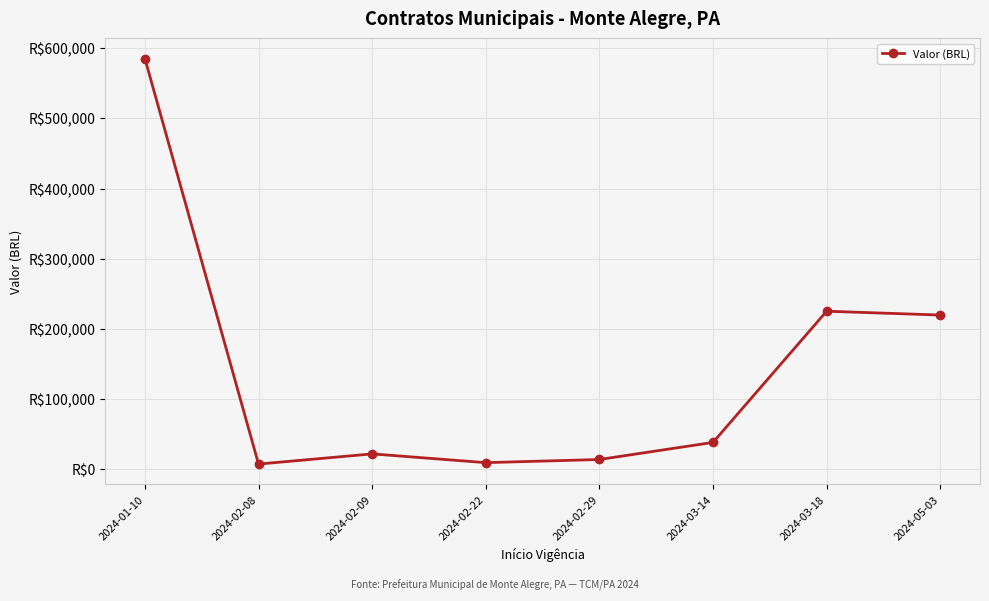

What is the change in value from 2024-01-10 to 2024-02-08?

-578268.7